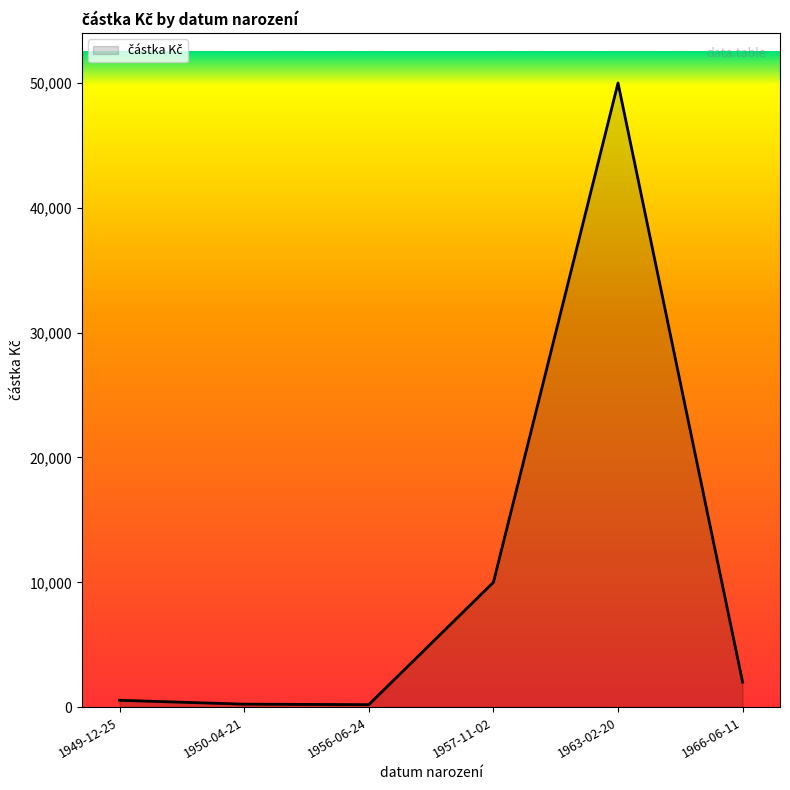

The value at 1963-02-20 is 50000. True or false?

True